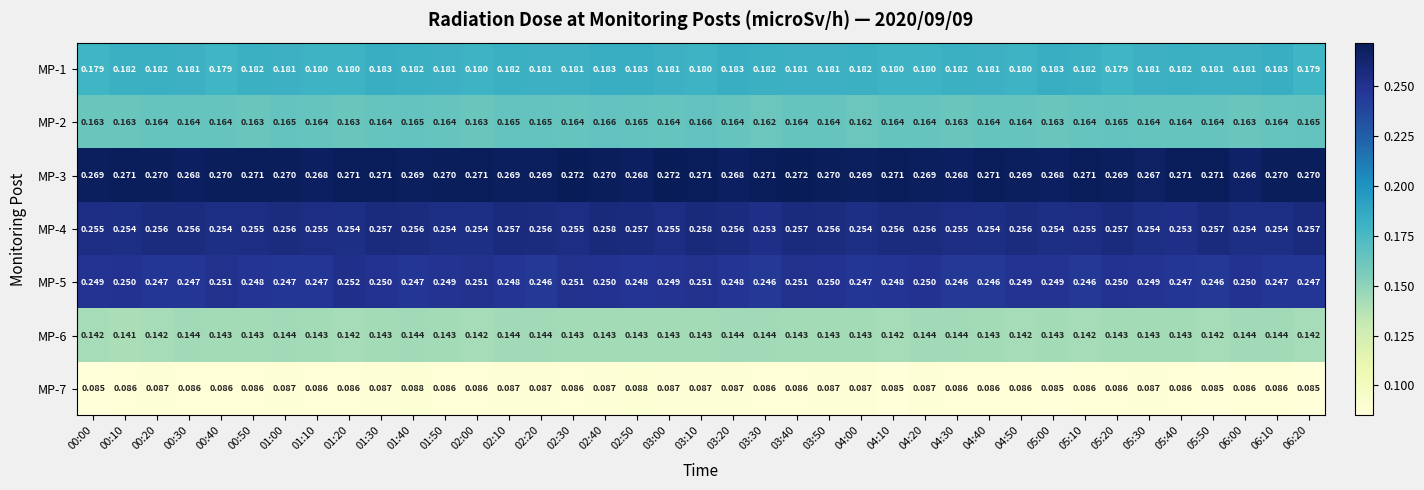

How many distinct data groups are displayed?

7